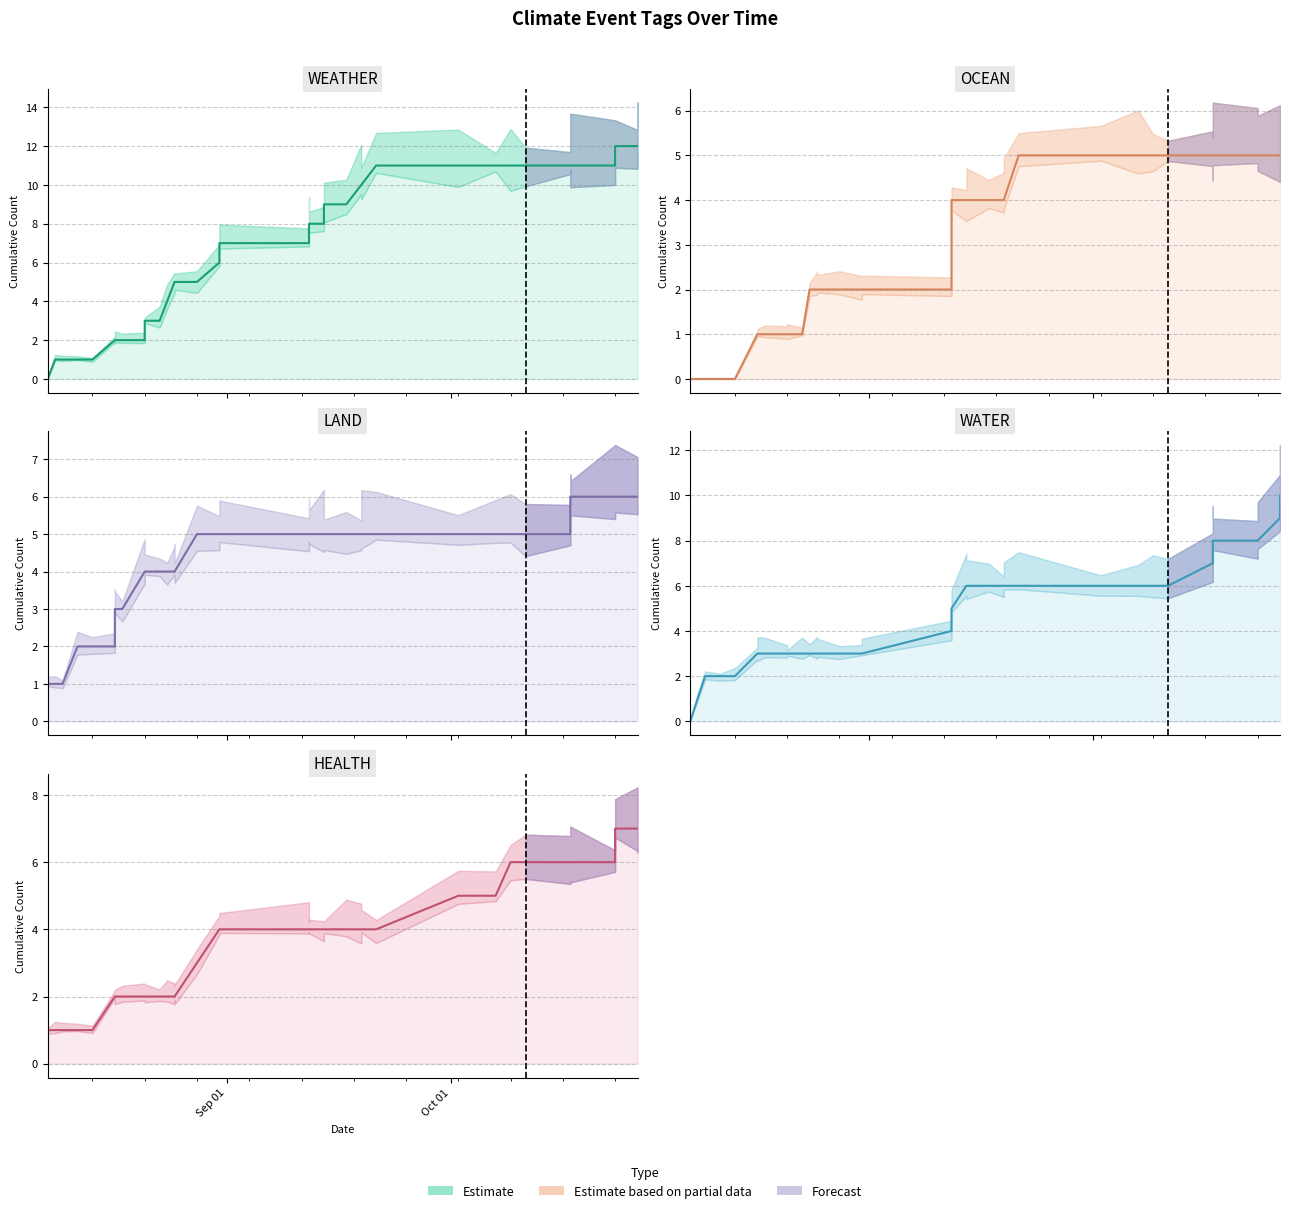

Is the value of LAND (central) at 8 greater than the value of WEATHER (central) at 35?

No